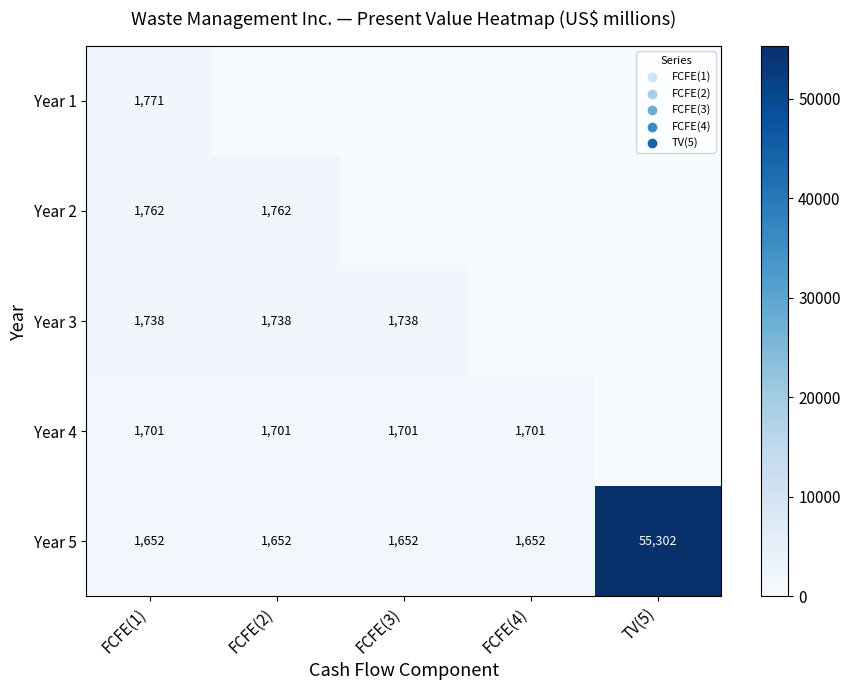

The value of Year 2 at FCFE(1) is 2585. True or false?

False